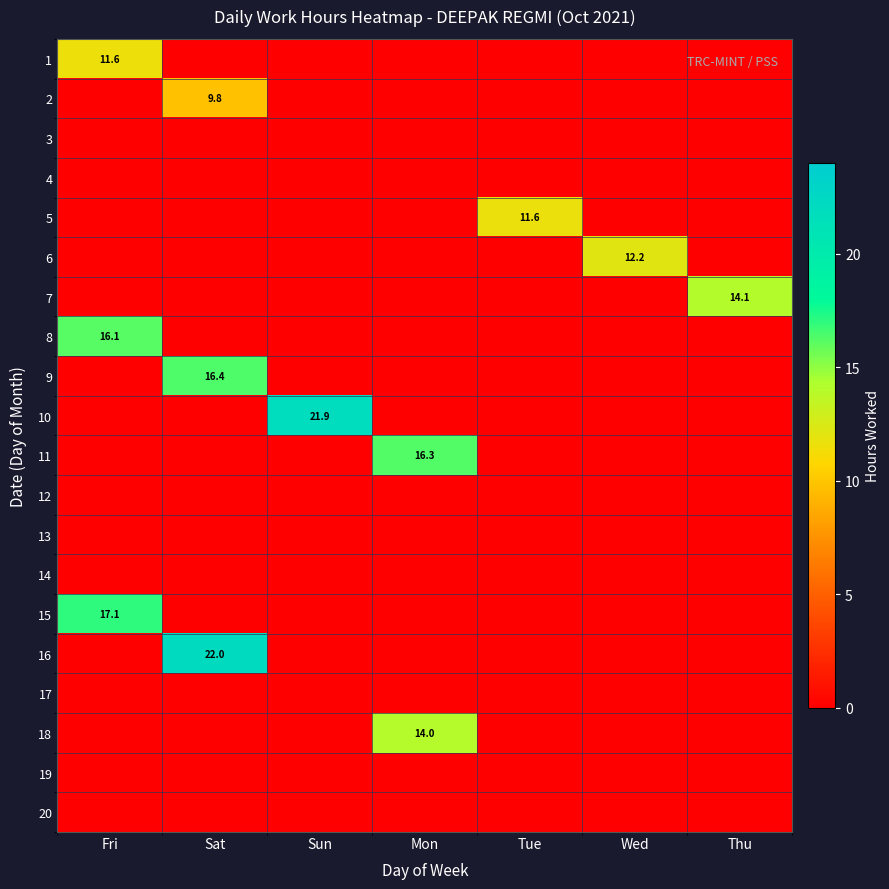

The 11 series shows 7.0 at Wed. True or false?

False